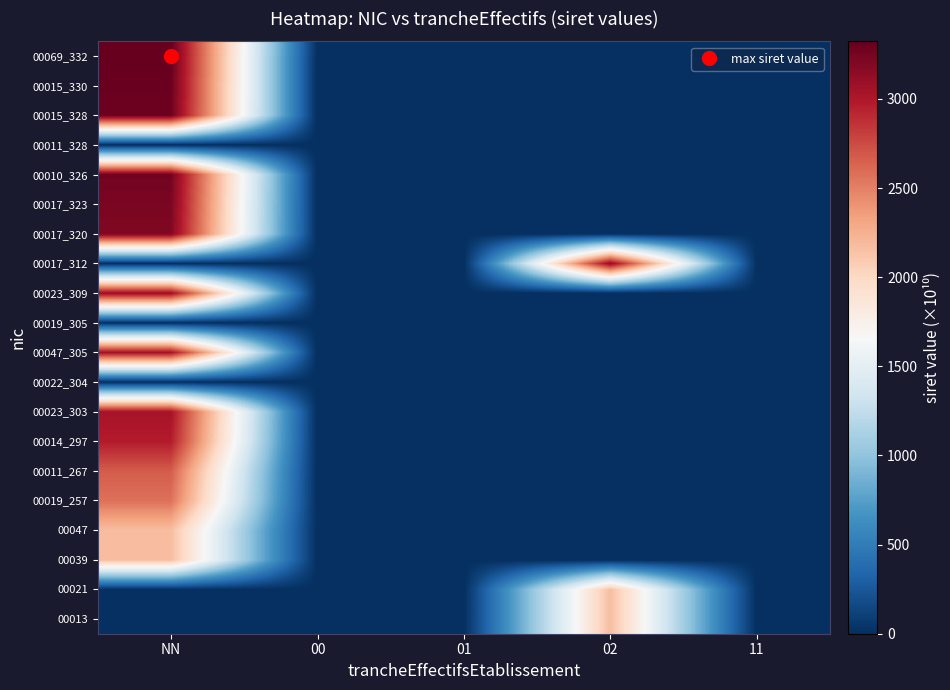

At how many categories does at least one series exceed 3190?

1